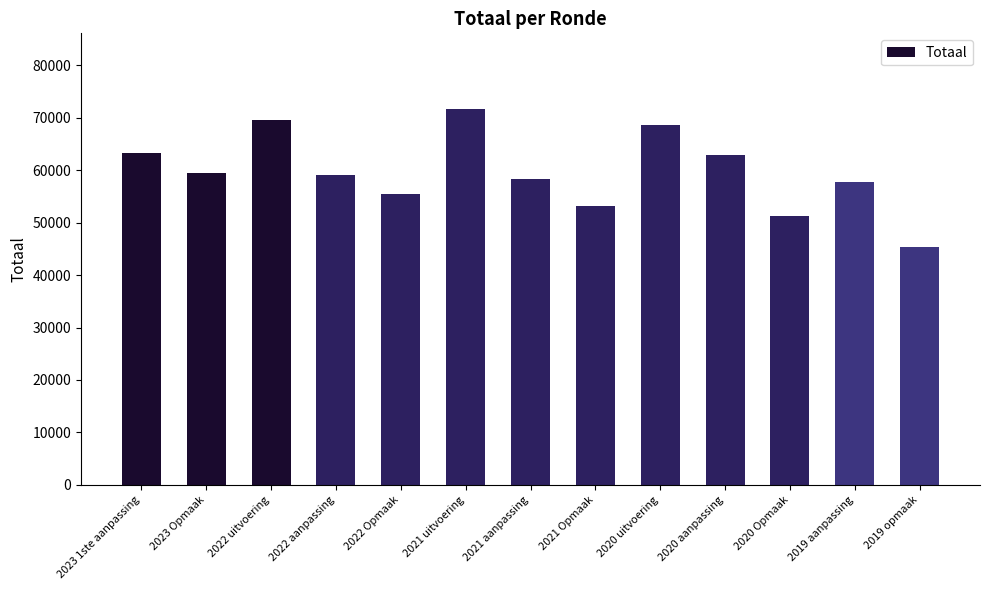

What is the approximate value at 2022 aanpassing, to the nearest 50?

59000